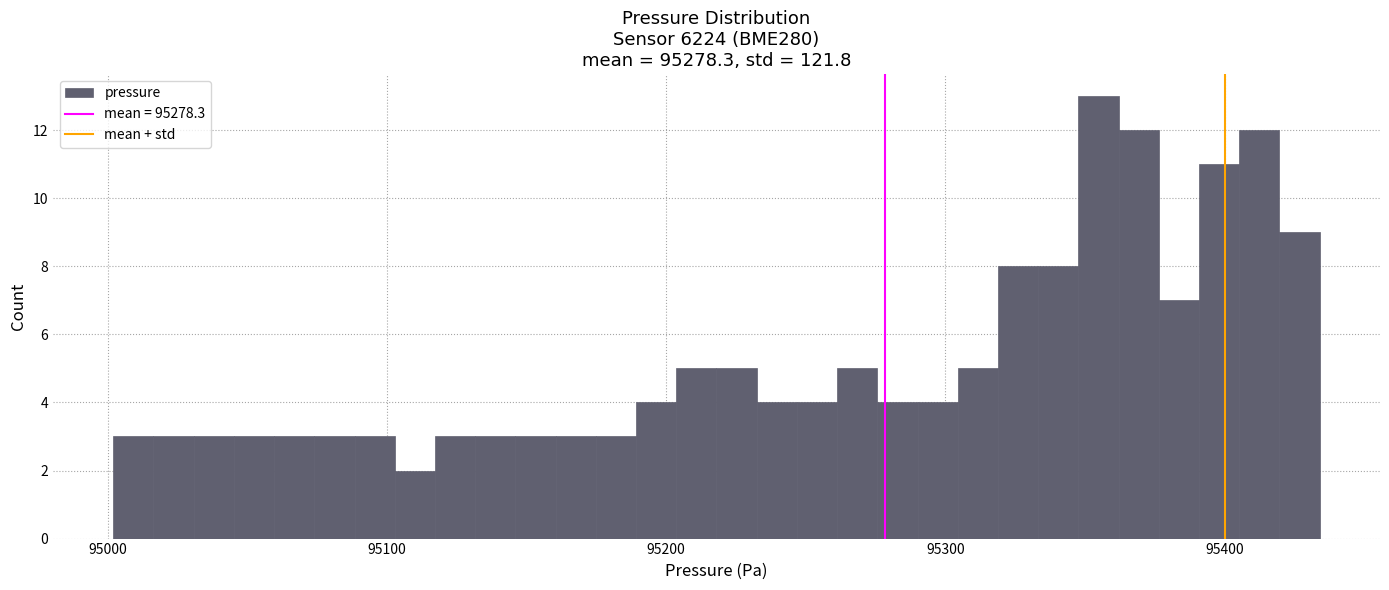

Around what value on the x-axis is the tallest bar? Give the approximate position of its centre, as read against the axis.

95350